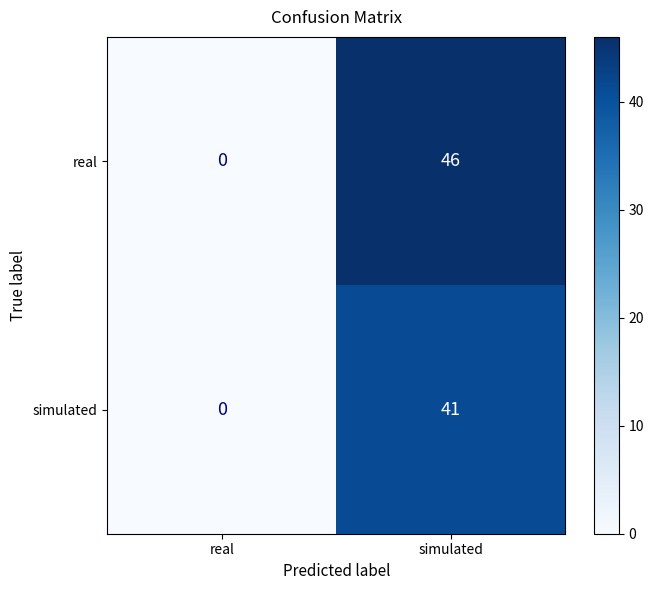

Between real and simulated, which series saw the biggest shift?

real